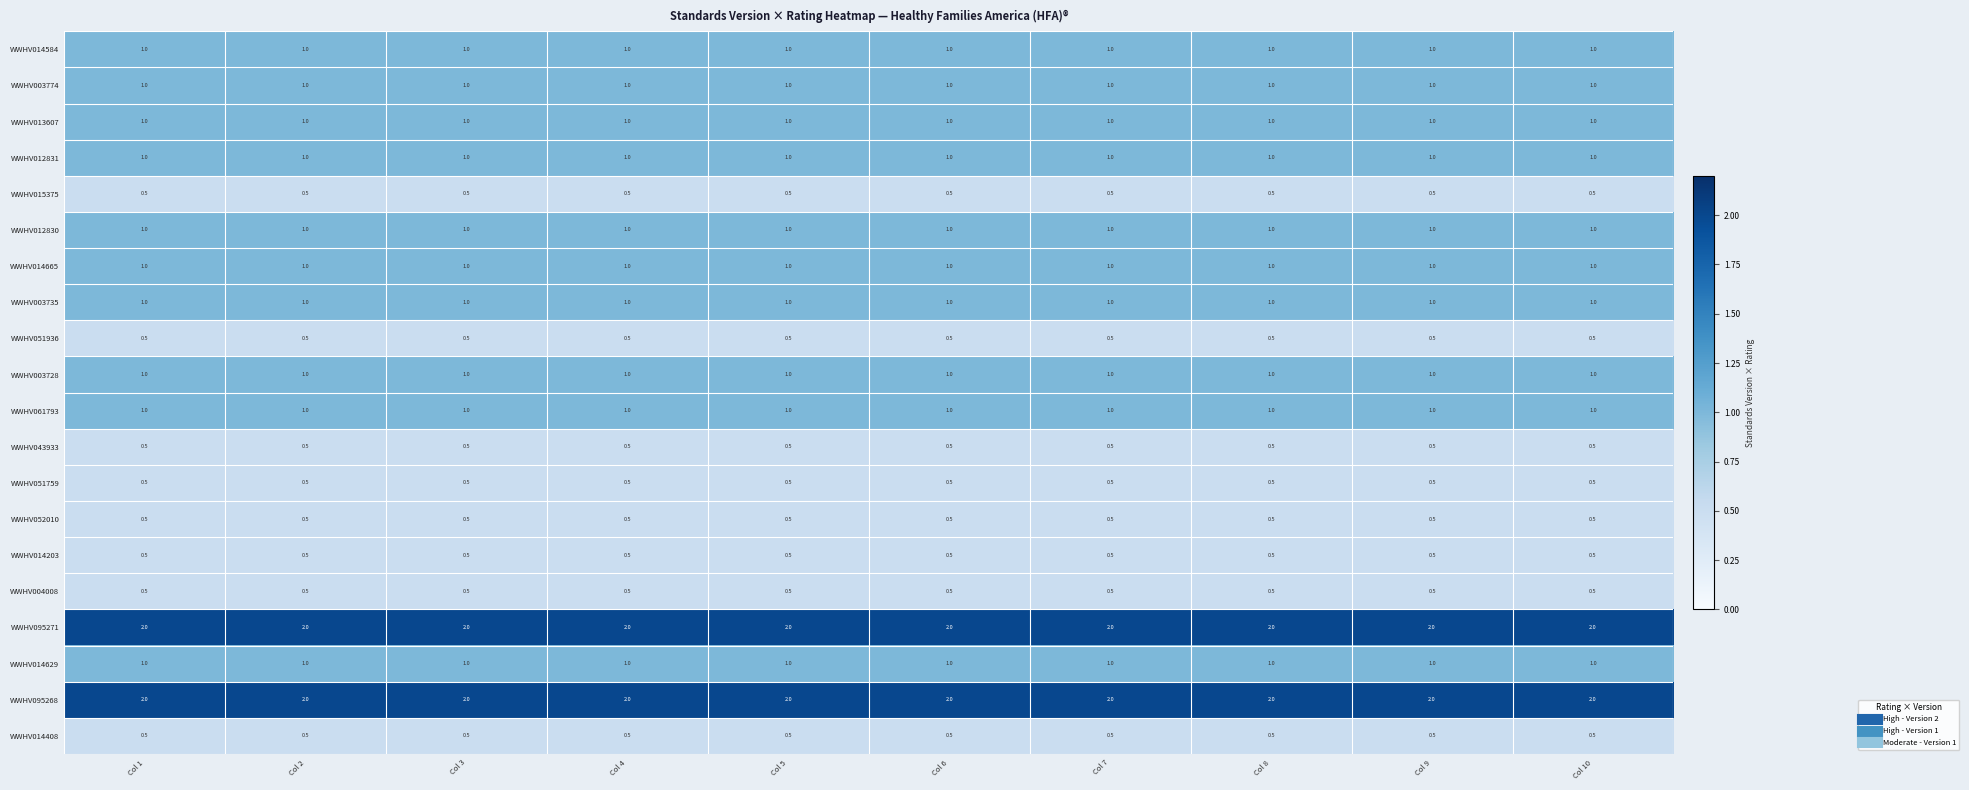

What is the highest value of the WWHV014584 series?

1.0